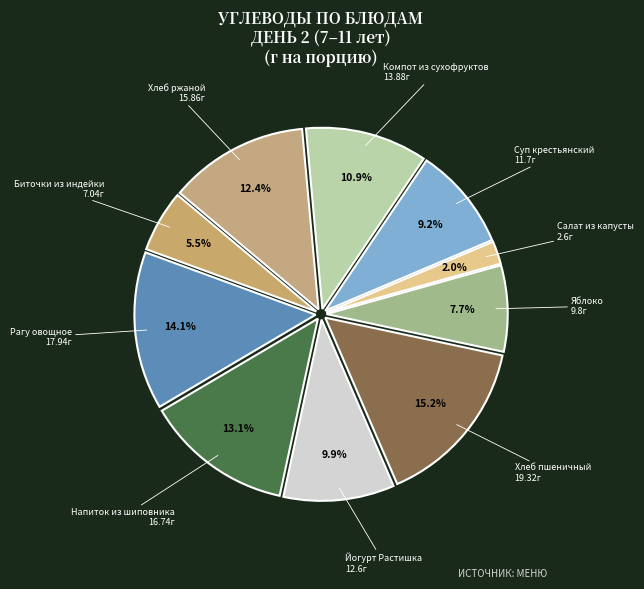

Which category has the smallest portion of the pie?

Салат из капусты